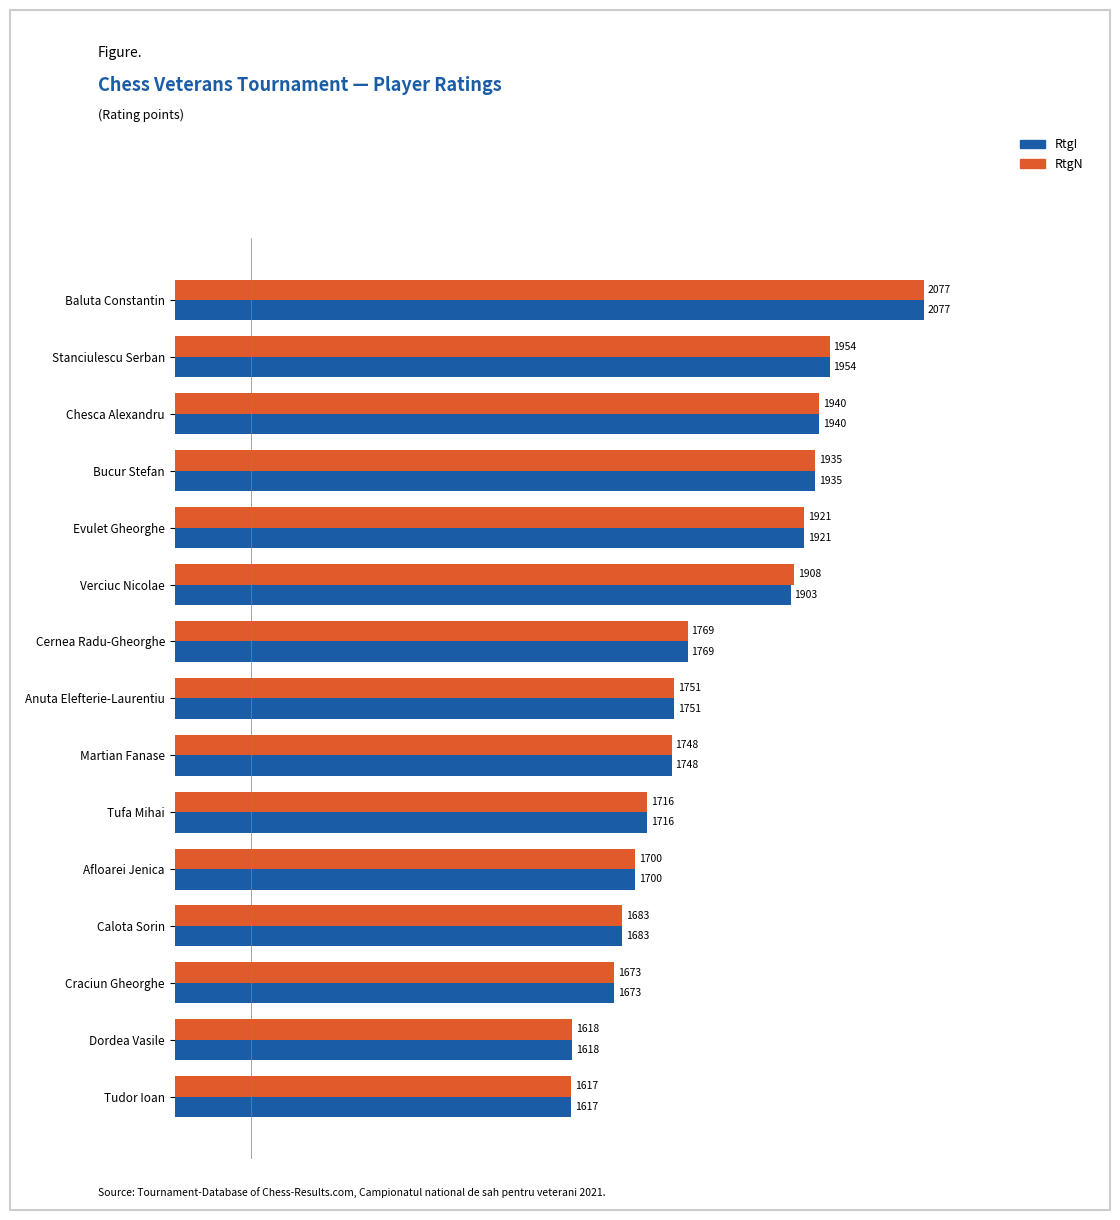

List the series in order of their overall mean, highest first.

RtgN, RtgI